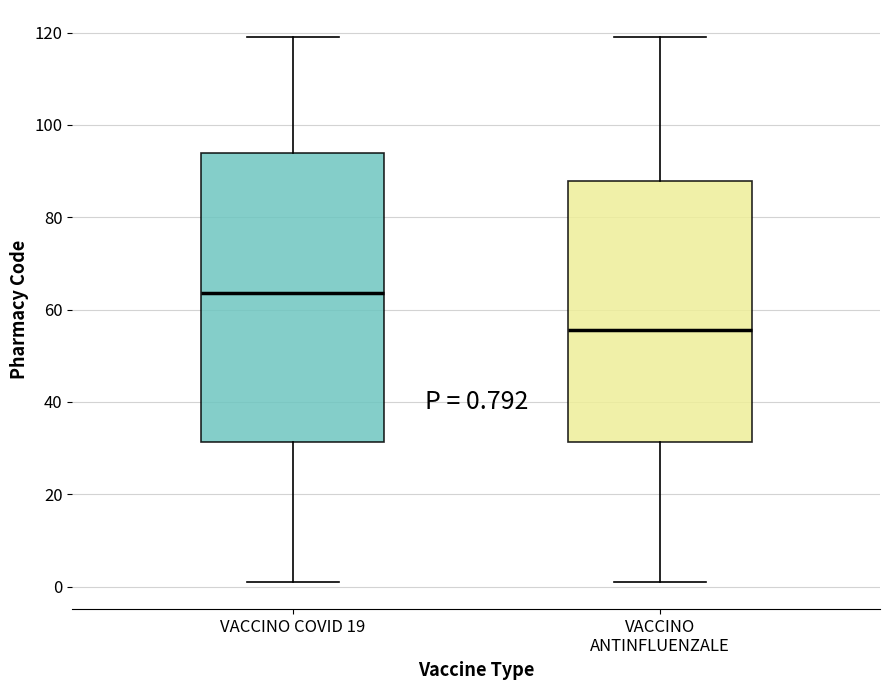

Which box has the lowest median line?

VACCINO ANTINFLUENZALE